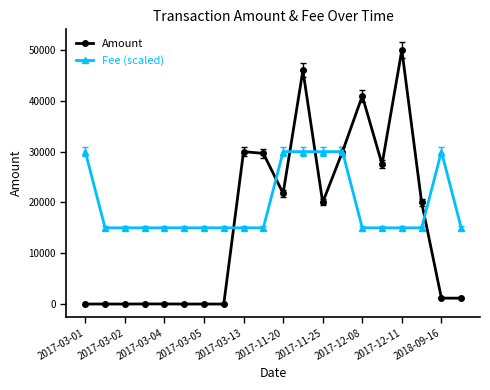

True or false: Amount and Fee (scaled) intersect in this chart.

True